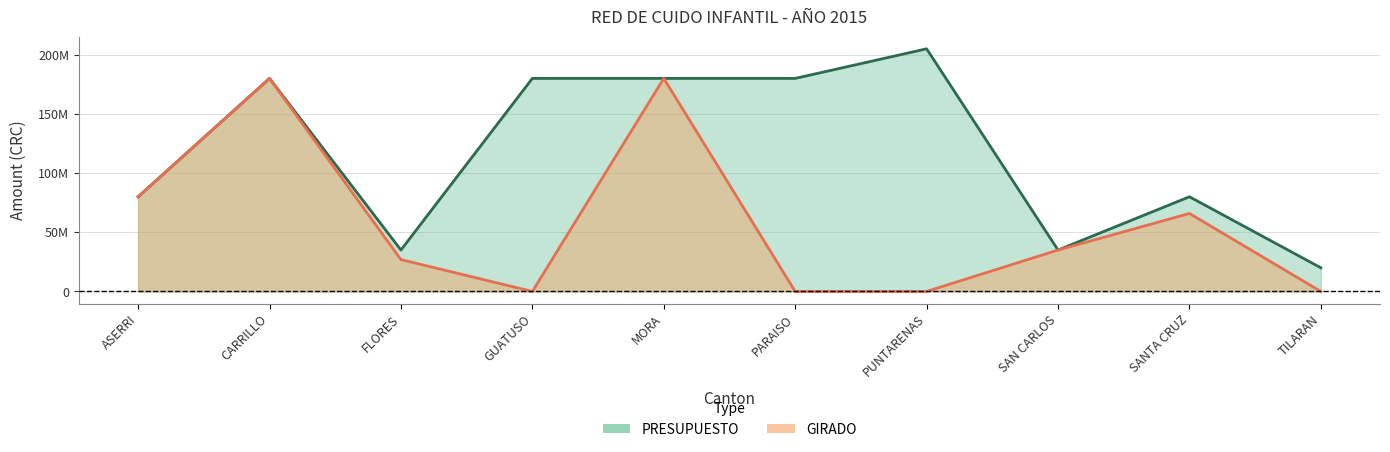

Reading right to left, extract all data points from this chart.

PRESUPUESTO: TILARAN=20000000	SANTA CRUZ=80000000	SAN CARLOS=35000000	PUNTARENAS=205000000	PARAISO=180000000	MORA=180000000	GUATUSO=180000000	FLORES=35000000	CARRILLO=180000000	ASERRI=80000000
GIRADO: TILARAN=0	SANTA CRUZ=65900000	SAN CARLOS=35000000	PUNTARENAS=0	PARAISO=0	MORA=180000000	GUATUSO=0	FLORES=26907965	CARRILLO=180000000	ASERRI=80000000